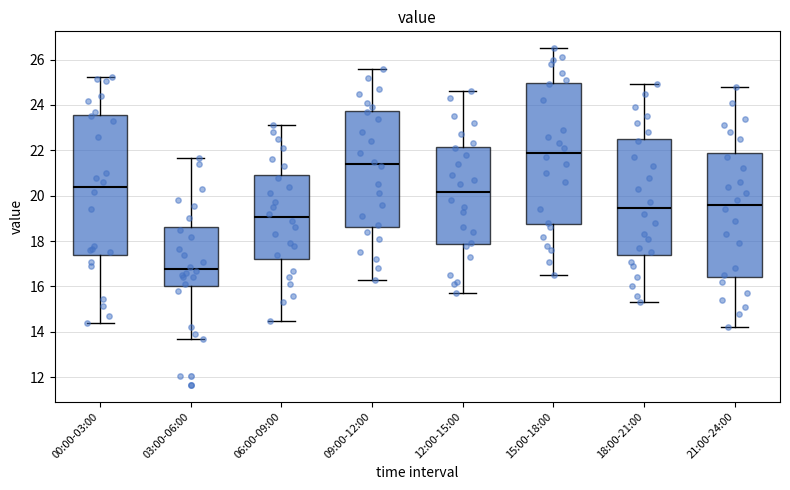

Reading left to right, transcribe this box plot: for each box, give where its median line is, the range the box spans, and where its two whiskers end, as read against the y-axis. The values are not printed on the chart, so give them approximately, as read against the axis.

00:00-03:00: median 20.4, box 17.4 to 23.6, whiskers 14.4 to 25.2
03:00-06:00: median 16.8, box 16.0 to 18.6, whiskers 13.8 to 21.6
06:00-09:00: median 19.0, box 17.2 to 21.0, whiskers 14.6 to 23.2
09:00-12:00: median 21.4, box 18.6 to 23.8, whiskers 16.4 to 25.6
12:00-15:00: median 20.2, box 17.8 to 22.2, whiskers 15.8 to 24.6
15:00-18:00: median 22.0, box 18.8 to 25.0, whiskers 16.6 to 26.6
18:00-21:00: median 19.4, box 17.4 to 22.6, whiskers 15.4 to 25.0
21:00-24:00: median 19.6, box 16.4 to 22.0, whiskers 14.2 to 24.8